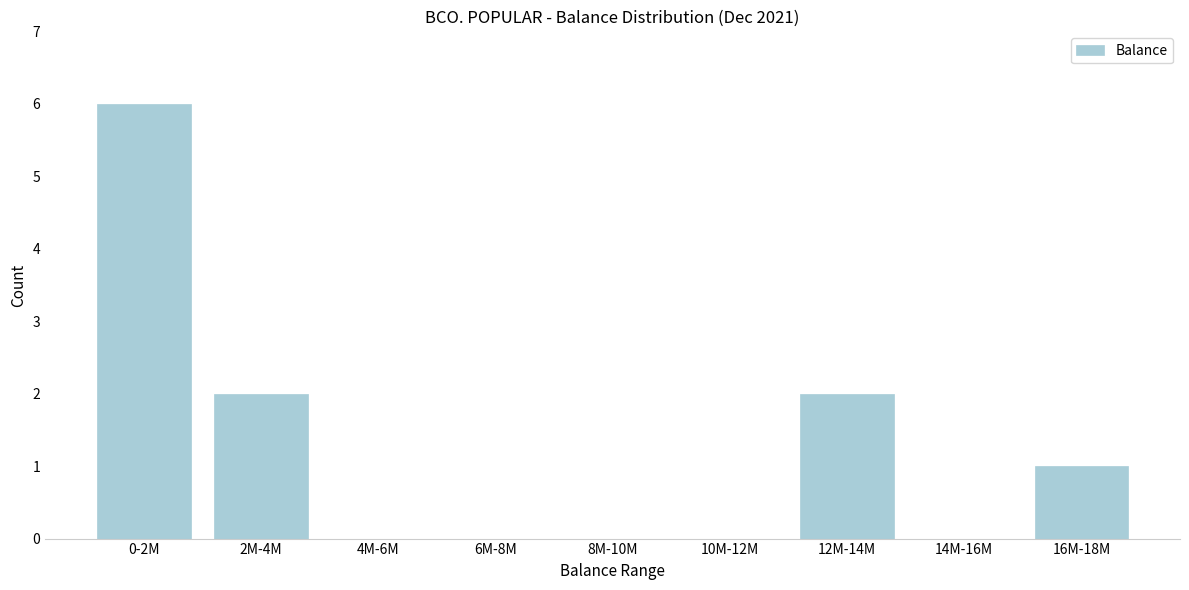

Reading left to right, list all the values displayed in this chart.

0-2M=6	2M-4M=2	4M-6M=0	6M-8M=0	8M-10M=0	10M-12M=0	12M-14M=2	14M-16M=0	16M-18M=1